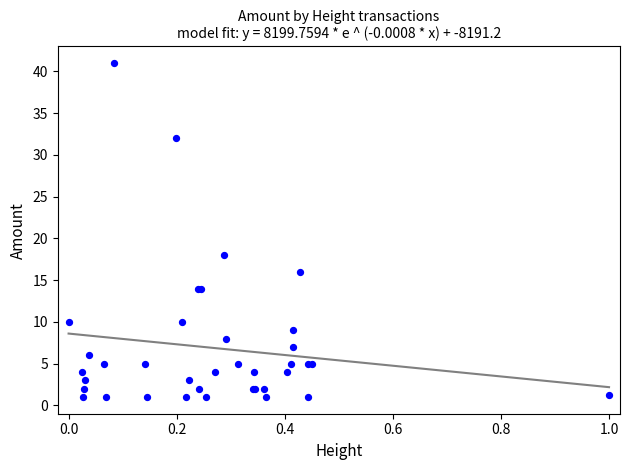

What Y value in the scatter plot is closest to 21?

18.0